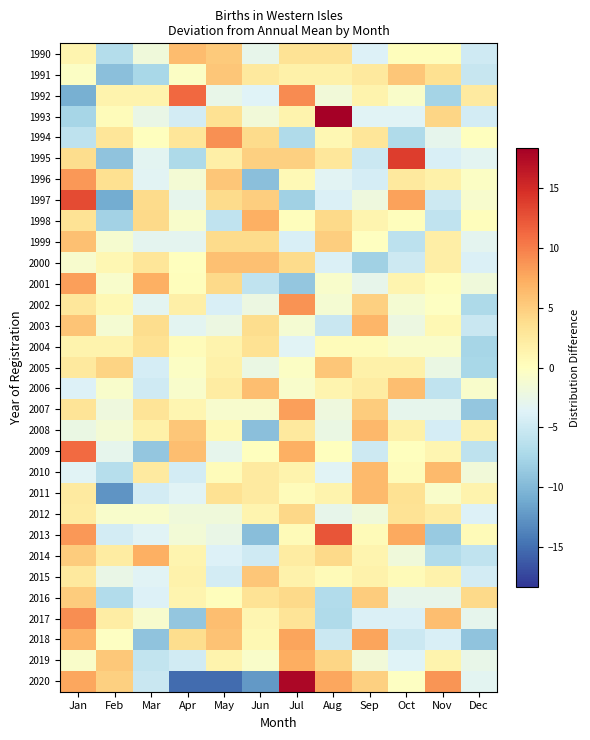

Rank the series by their maximum value, from lowest to highest.

2004, 2012, 2016, 2015, 1991, 2005, 1999, 2000, 2006, 1990, 2010, 2011, 2008, 2003, 1998, 2014, 2019, 2018, 2007, 2001, 1996, 2002, 1994, 2017, 2009, 1992, 2013, 1997, 1995, 2020, 1993